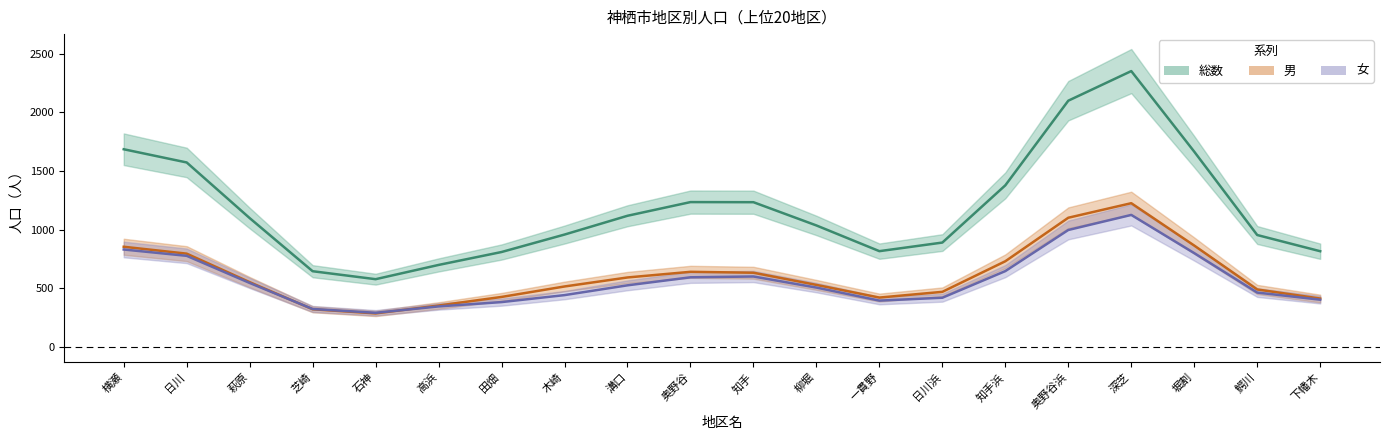

What is the label of the 2nd point from the left?

日川